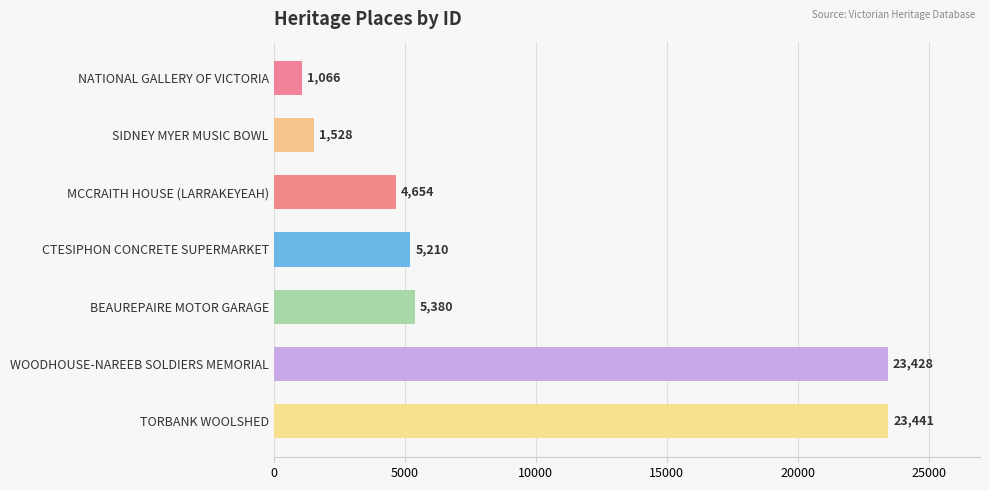

Is it true that the value at CTESIPHON CONCRETE SUPERMARKET is 9211?

False